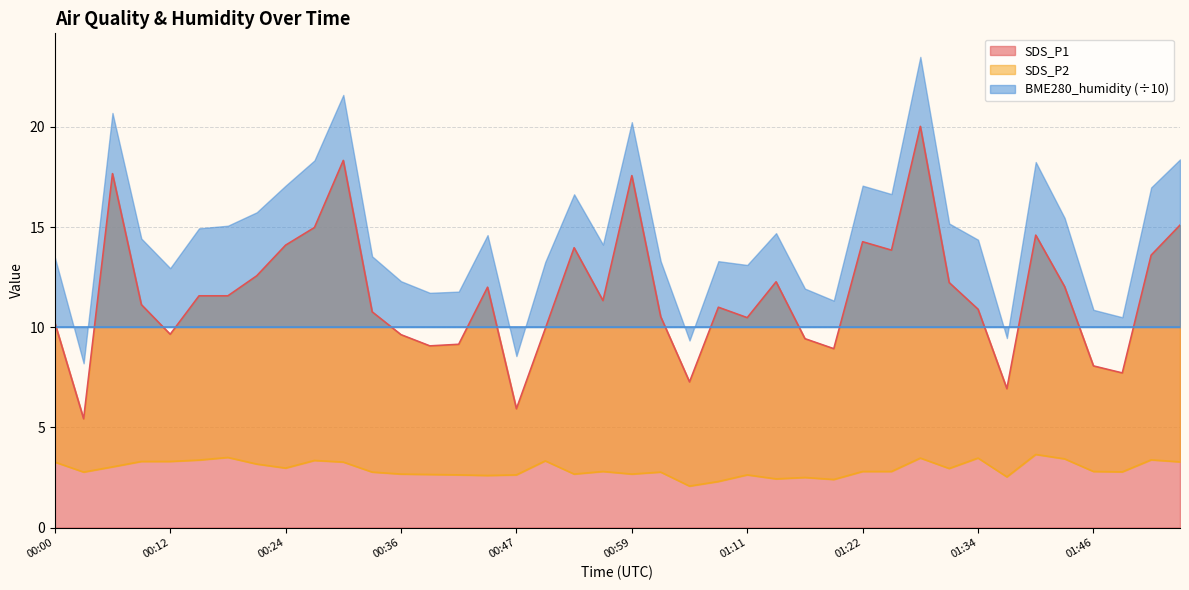

Read the SDS_P1 value at 01:19.

8.9